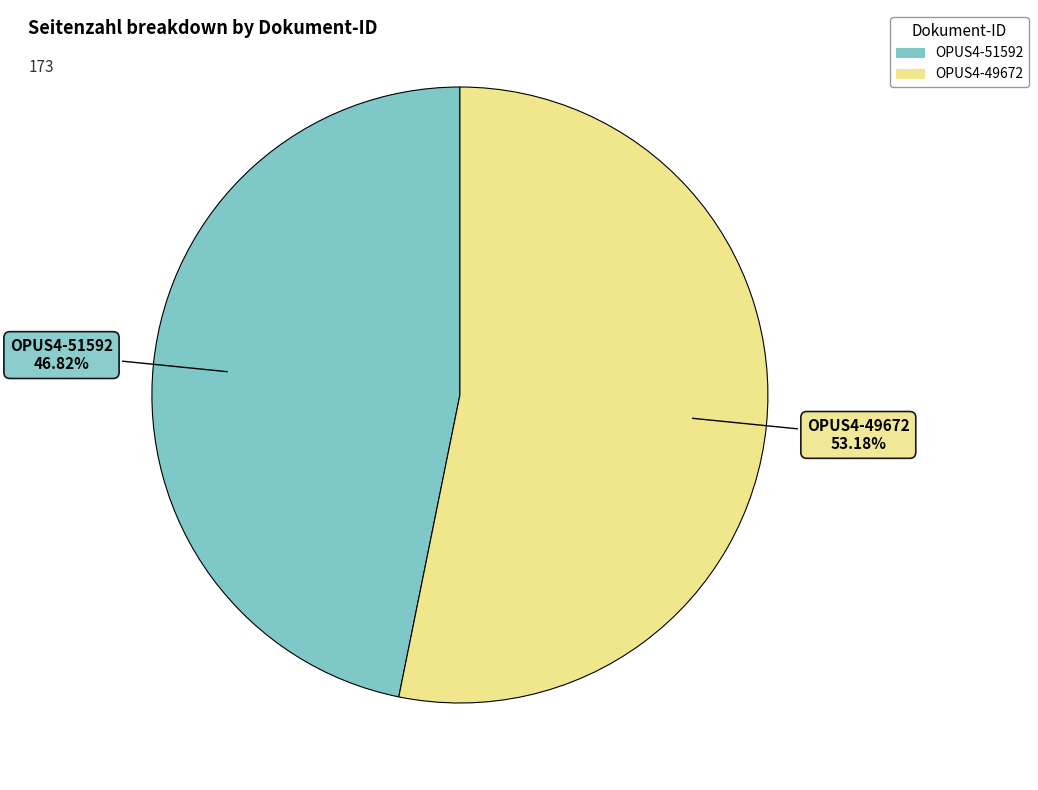

Which category accounts for the majority?

OPUS4-49672